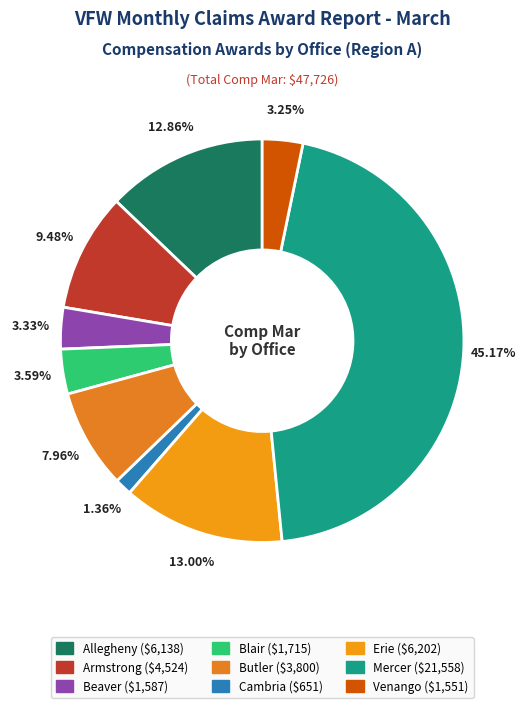

How many slices are in this pie chart?

9